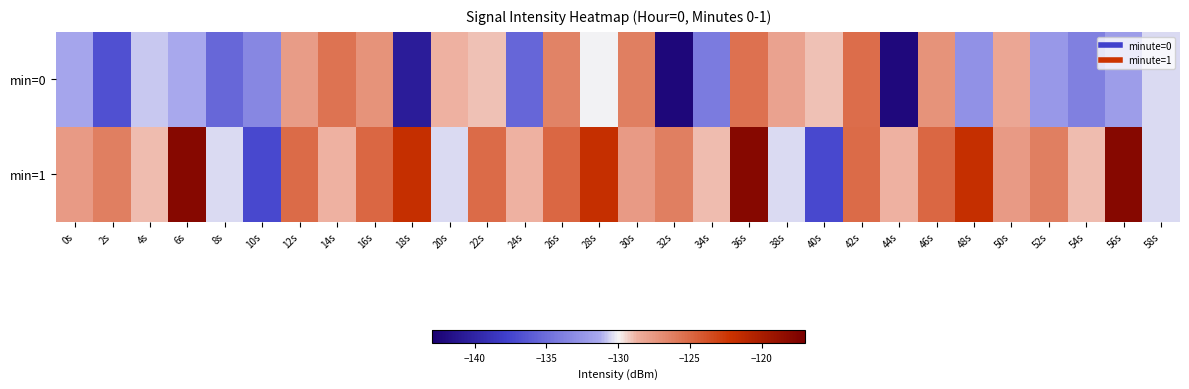

Between 10s and 58s, which series saw the biggest shift?

min=1